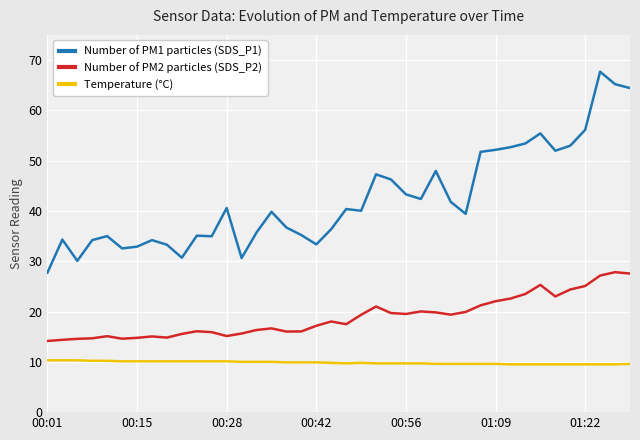

What is the average value of the Number of PM2 particles (SDS_P2) series?

18.9